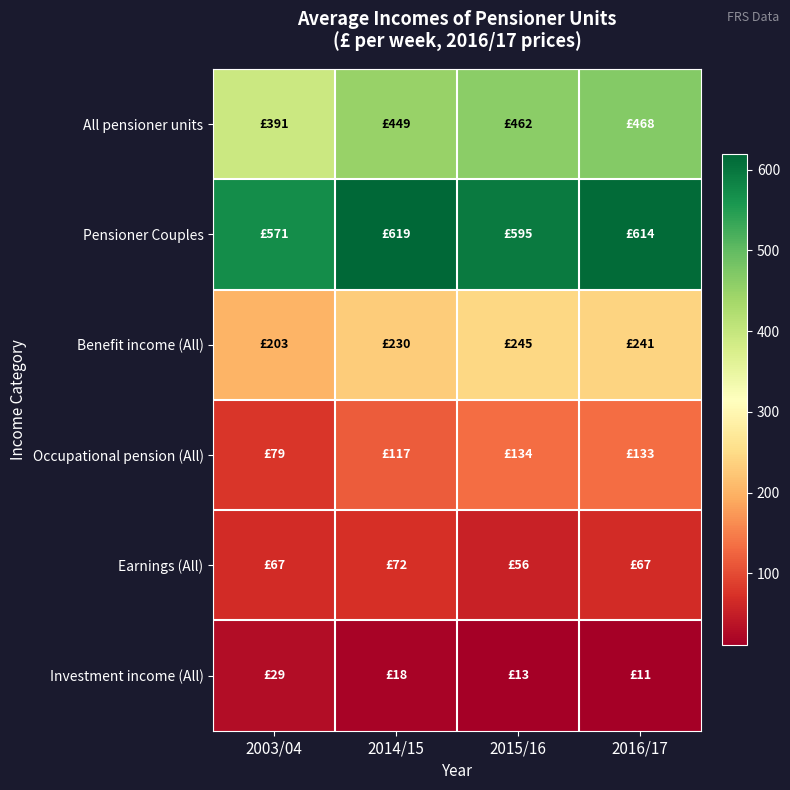

Rank the series by their maximum value, from highest to lowest.

Pensioner Couples, All pensioner units, Benefit income (All), Occupational pension (All), Earnings (All), Investment income (All)